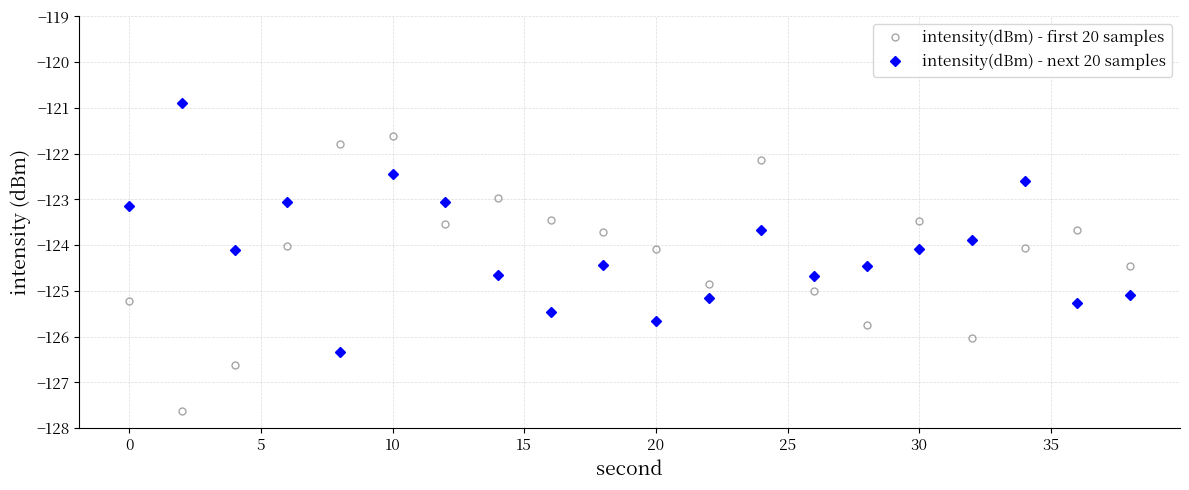

What is the value of the intensity(dBm) - next 20 samples point at the 18th from the left?

-122.6